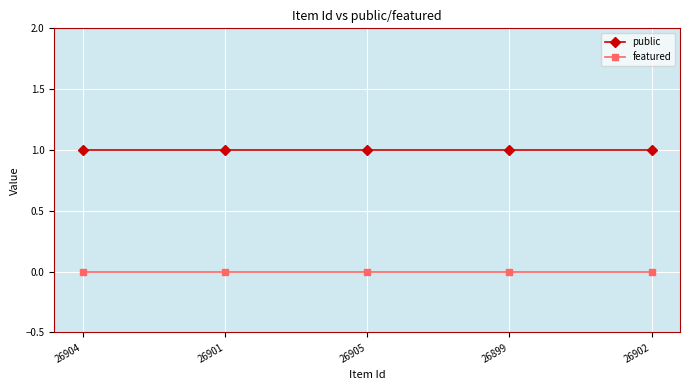

The public series shows 1 at 26901. True or false?

True